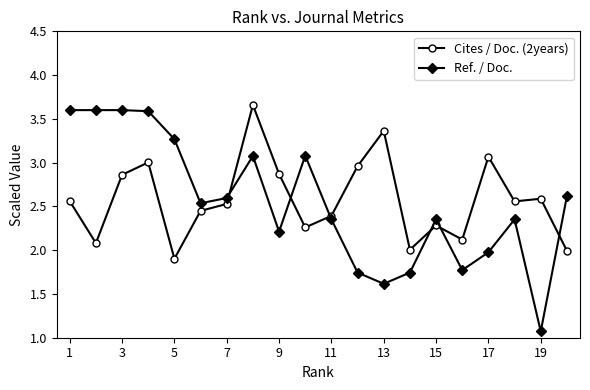

Which series has the largest range (max minus min)?

Ref. / Doc.